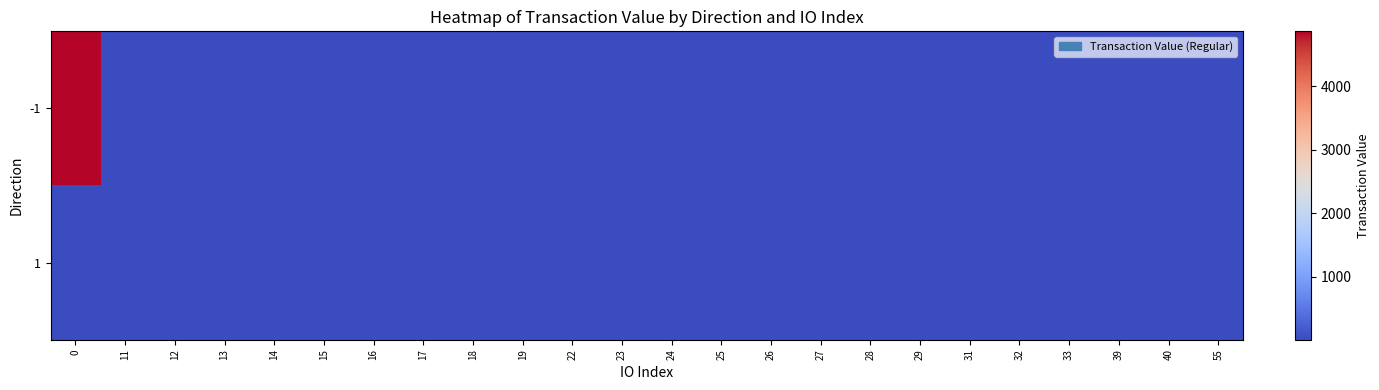

Reading right to left, what are all the values shown in this chart?

-1: 55=11.3	40=7.9	39=7.9	33=5.8	32=5.8	31=10.1	29=8.0	28=5.8	27=7.7	26=8.5	25=5.8	24=12.2	23=5.8	22=5.8	19=5.8	18=9.9	17=9.3	16=10.5	15=8.5	14=5.8	13=5.8	12=5.8	11=5.8	0=4870.0
1: 55=11.3	40=5.8	39=5.8	33=10.5	32=7.6	31=5.8	29=12.2	28=8.9	27=7.4	26=5.8	25=10.6	24=5.8	23=7.9	22=10.6	19=5.8	18=5.8	17=5.8	16=9.0	15=9.0	14=7.7	13=9.9	12=5.8	11=10.0	0=5.8